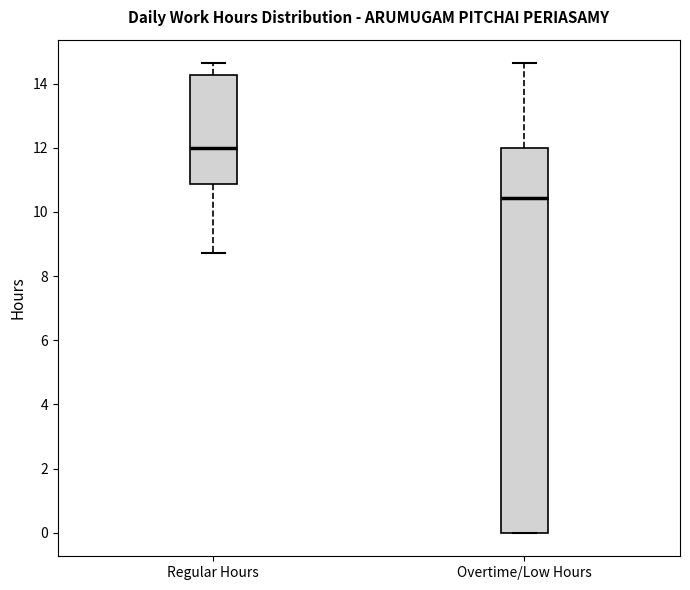

Reading left to right, read every box against the y-axis: the position of its median line, the range the box covers, and the ends of its whiskers. The values are not printed on the chart, so give them approximately, as read against the axis.

Regular Hours: median 12.0, box 10.8 to 14.2, whiskers 8.8 to 14.6
Overtime/Low Hours: median 10.4, box 0.0 to 12.0, whiskers 0.0 to 14.6